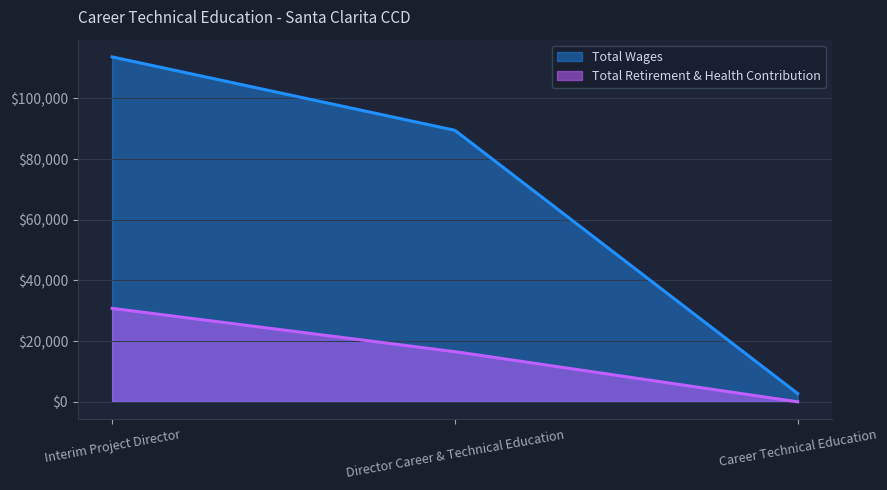

What is the label of the 1st point from the left?

Interim Project Director